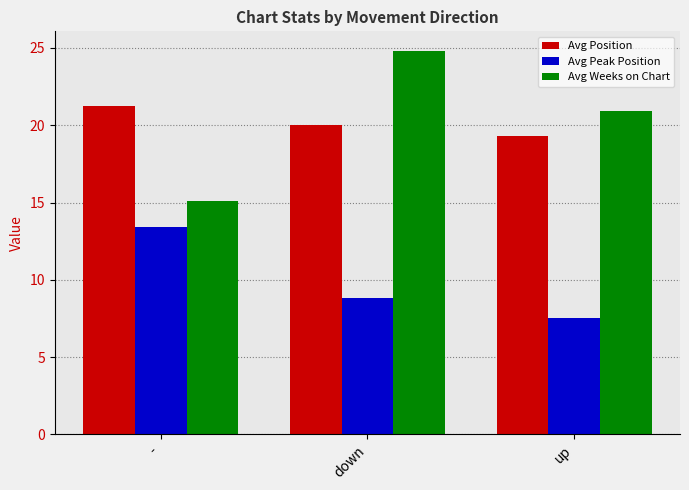

Rank the series at - from lowest to highest value.

Avg Peak Position, Avg Weeks on Chart, Avg Position